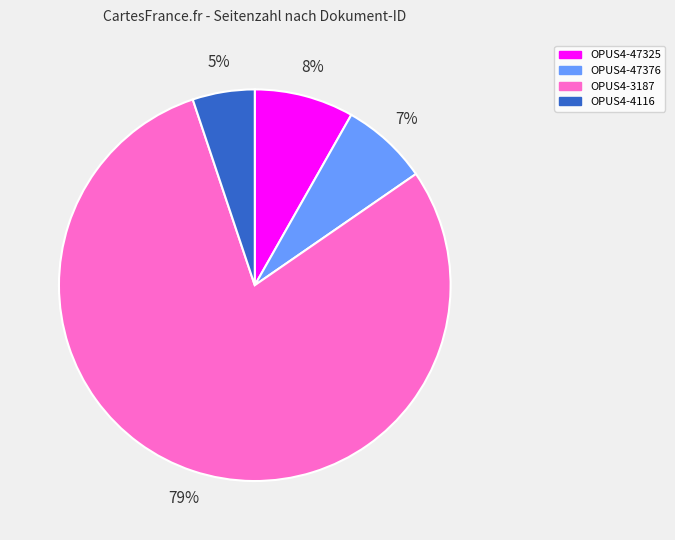

To the nearest percent, what percentage of the pie is OPUS4-47376?

7%